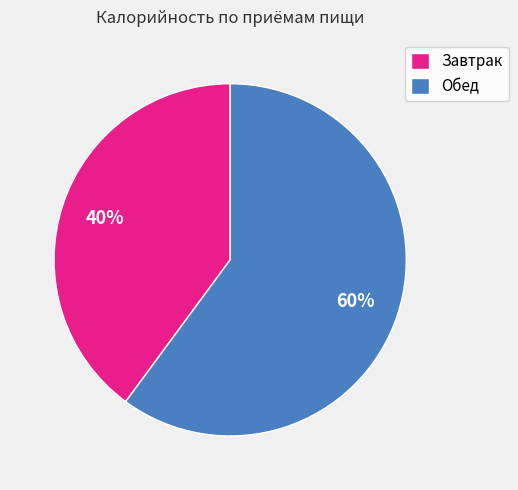

The Обед slice represents 60% of the pie. True or false?

True